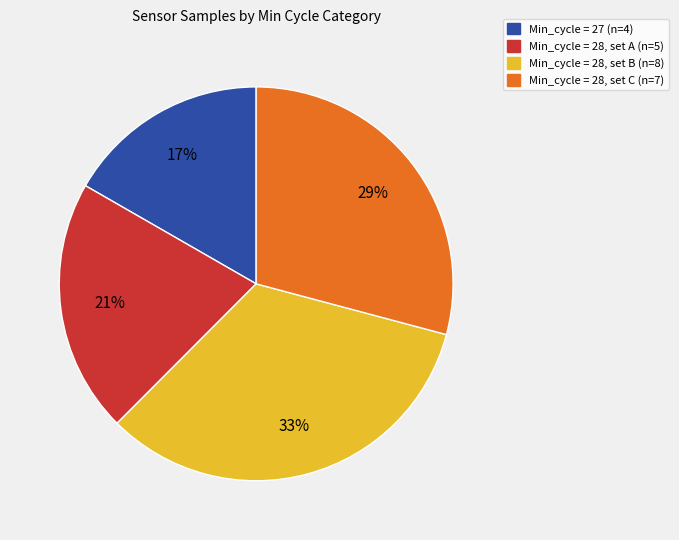

True or false: Min_cycle = 27 (n=4) accounts for 17% of the total.

True